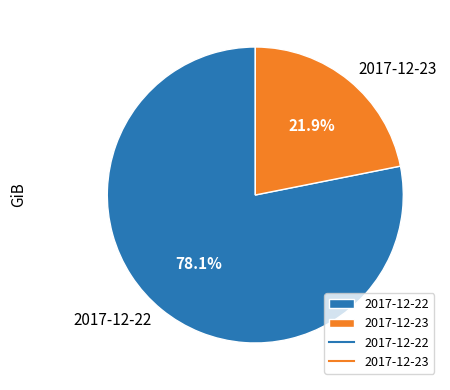

Which category has the smallest portion of the pie?

2017-12-23